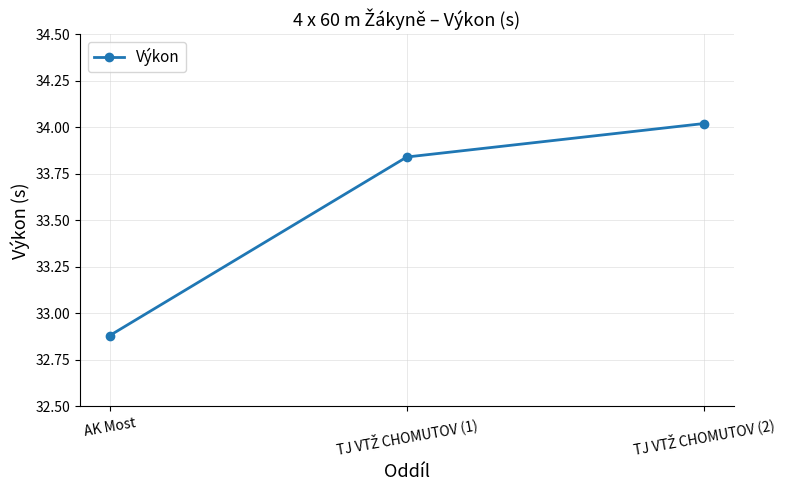

Which category has the lowest value across all series?

AK Most